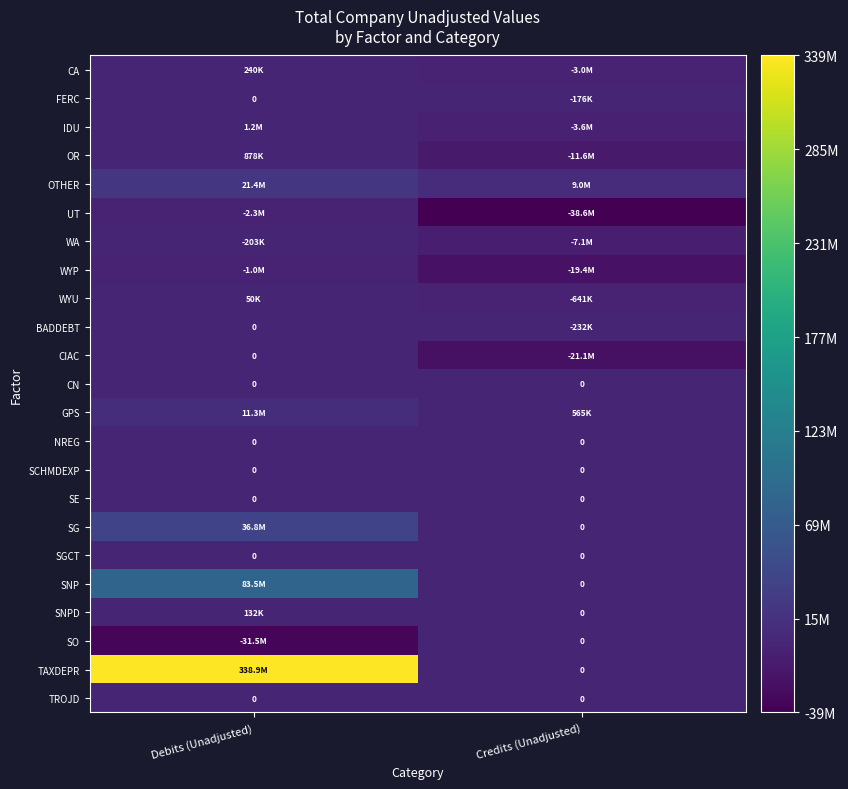

How many data points does each series have?

2